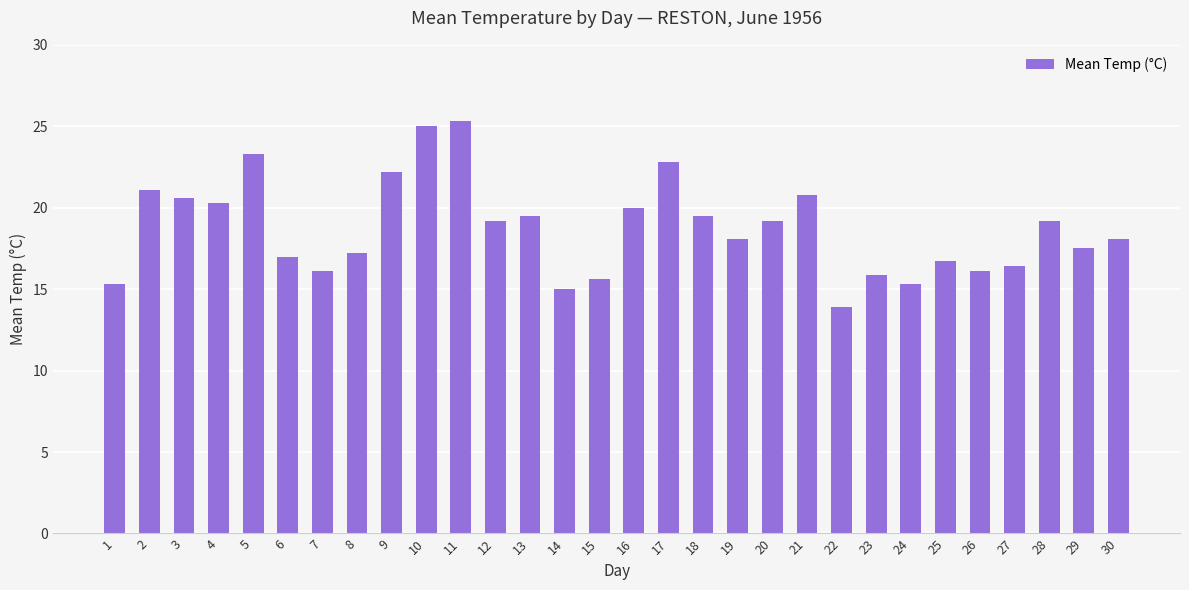

True or false: the data shows 19.2 at 12.

True